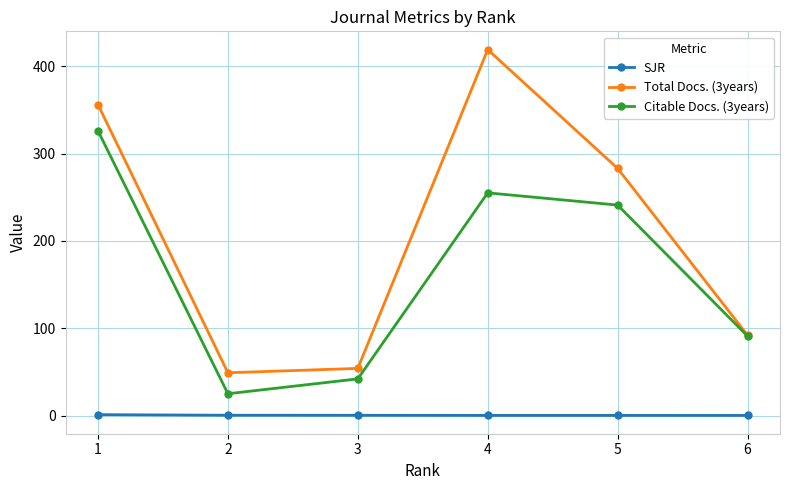

Between 1 and 4, which series saw the biggest shift?

Citable Docs. (3years)